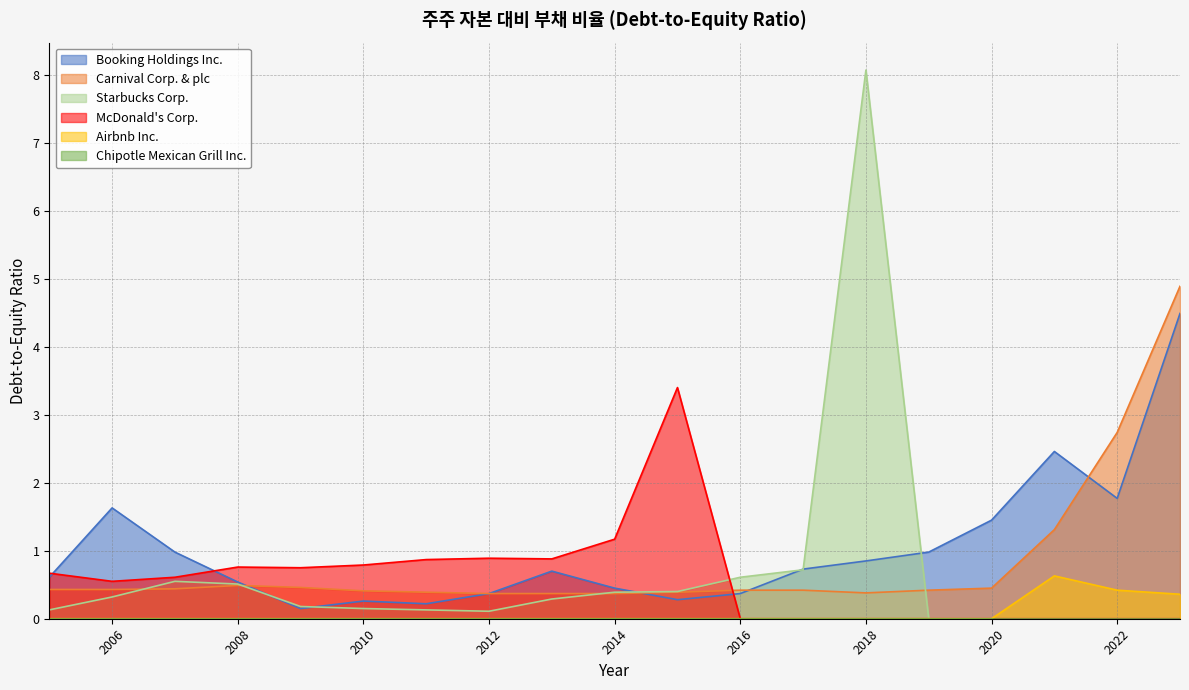

The value of McDonald's Corp. at 2019 is 0.0. True or false?

True